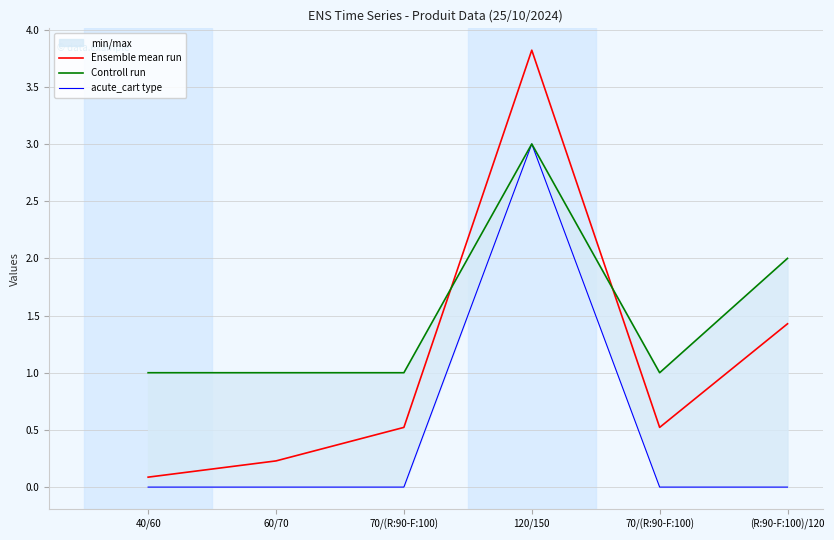

Which label corresponds to the largest value in the chart?

120/150